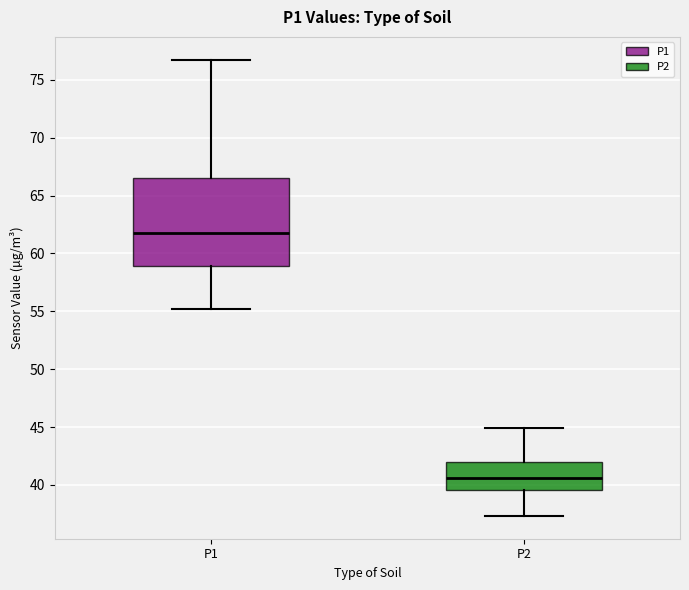

Where does the lower whisker of the box for P1 end on the y-axis? The values are not printed on the chart, so give them approximately, as read against the axis.

55.0